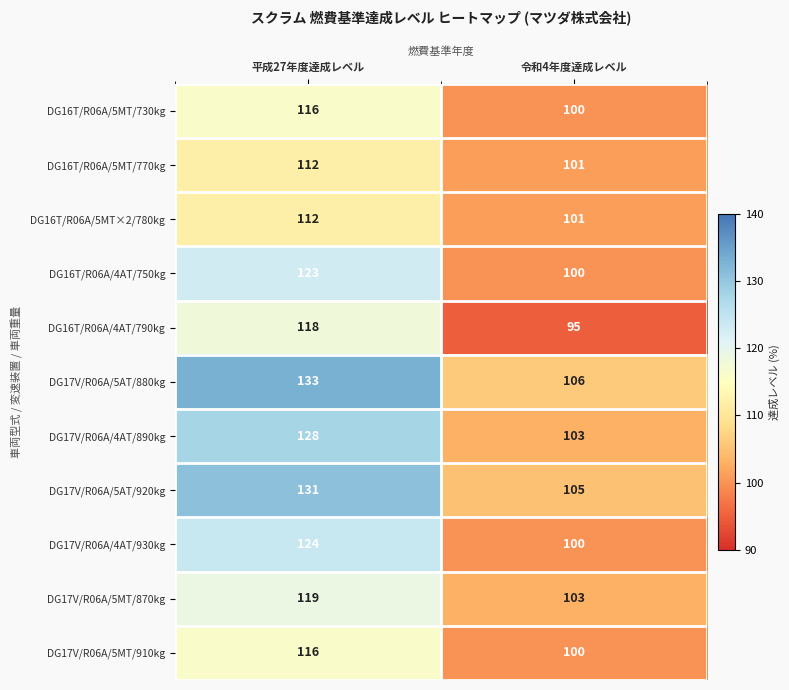

What is the approximate value of DG17V/R06A/4AT/890kg at 平成27年度達成レベル, to the nearest 10?

130